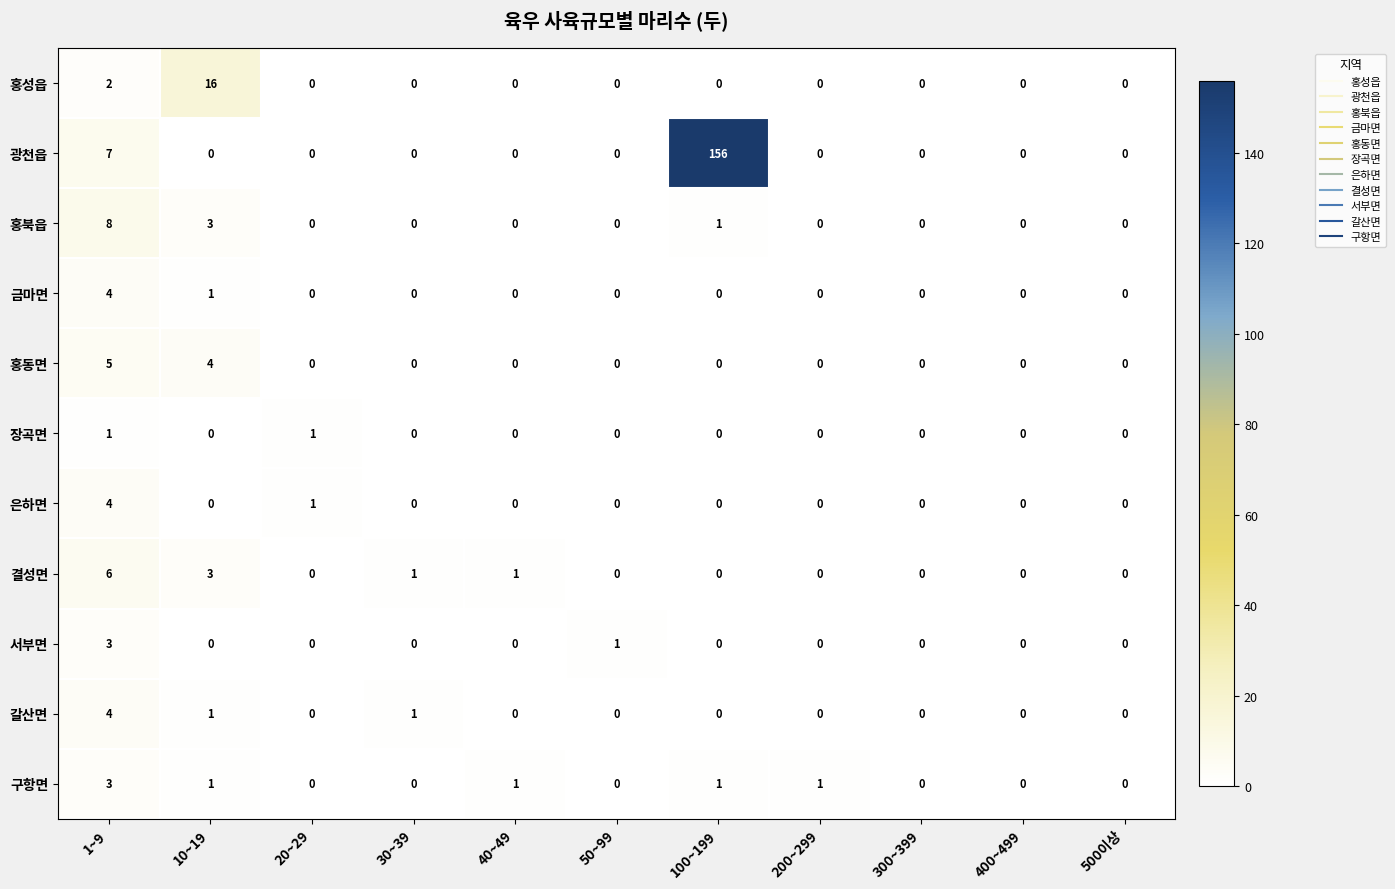

At which category is the sum across all series the highest?

100~199